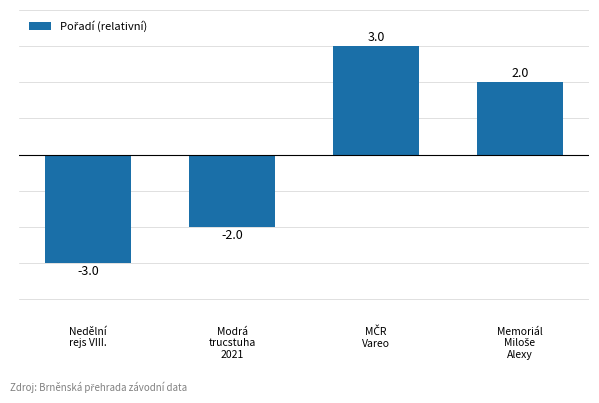

What is the difference between the second highest and second lowest values?

4